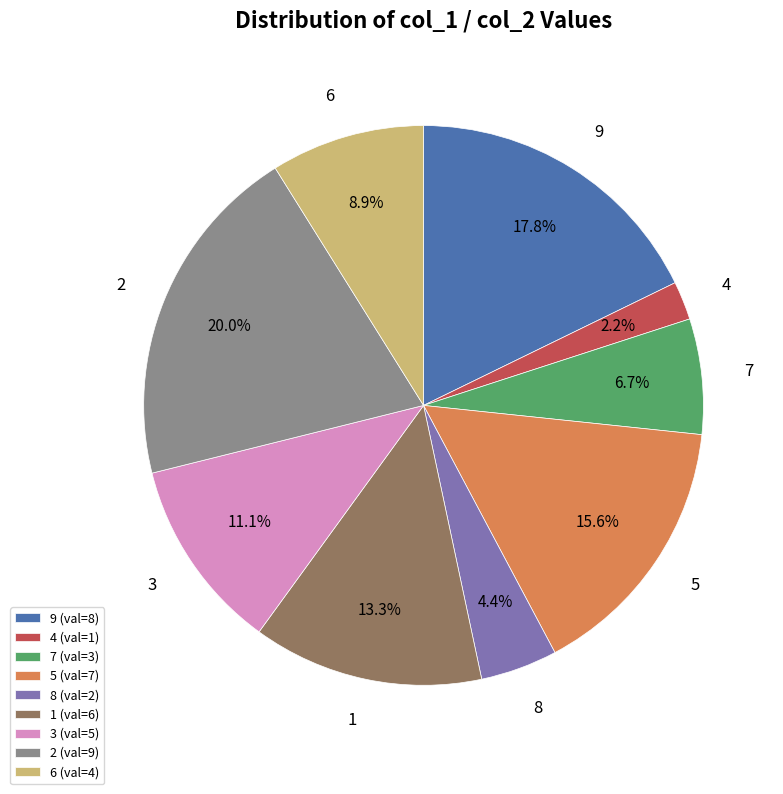

Do 1 (val=6) and 4 (val=1) together represent more than half of the pie?

No